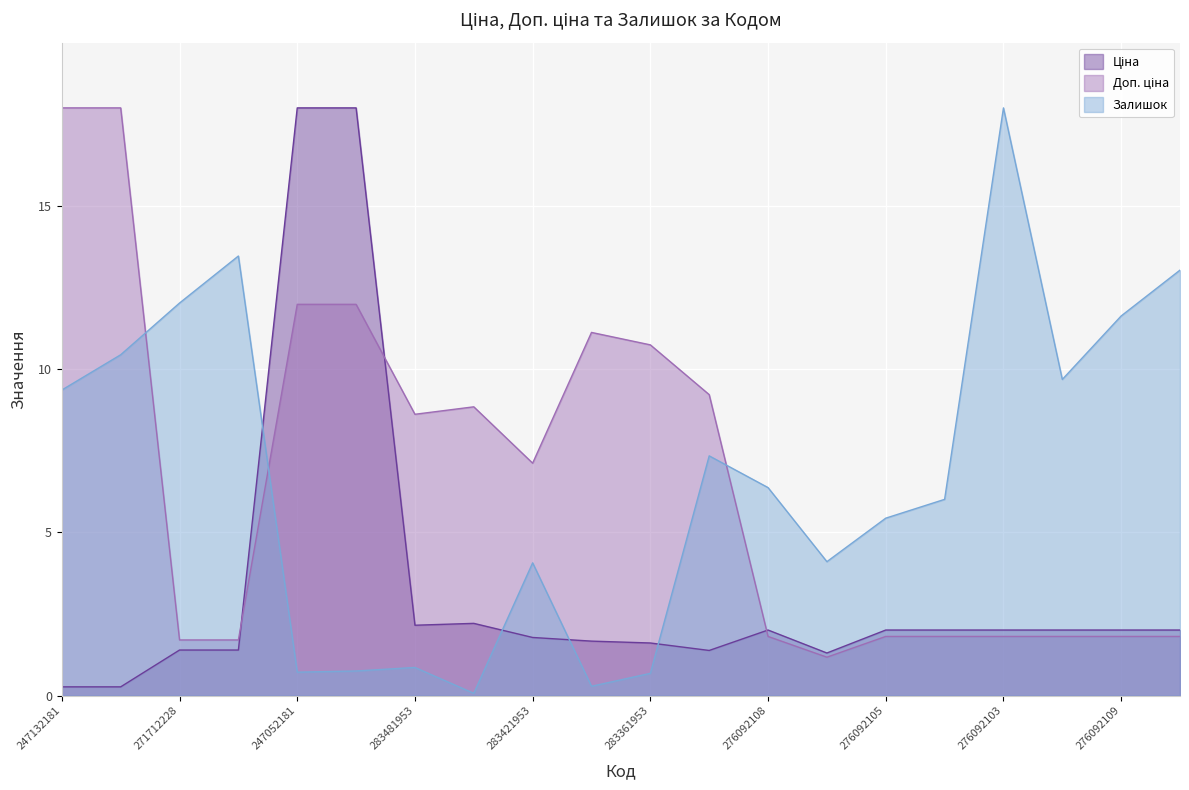

Which has a higher value, 283331953 or 247052181?

247052181